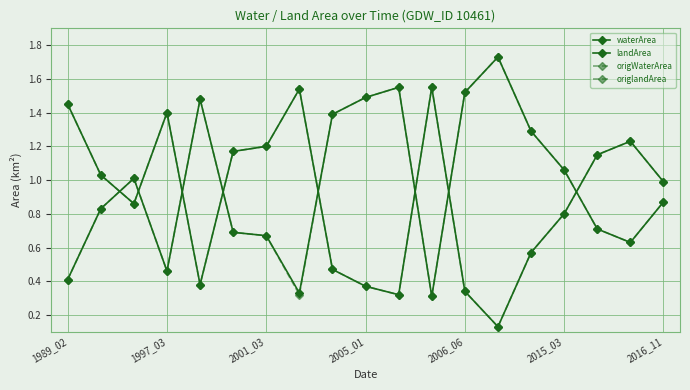

What is the difference between the maximum and minimum values in the origlandArea series?

1.4